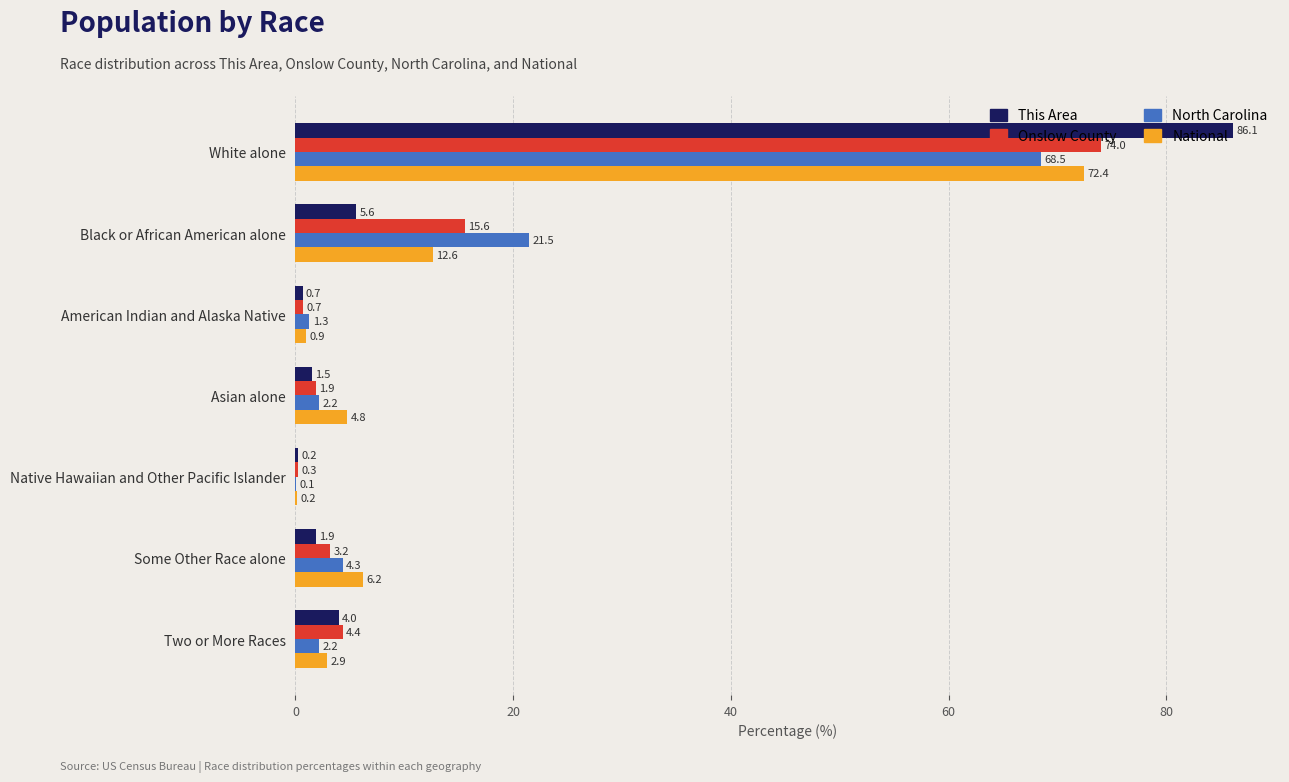

Count the number of categories in the chart.

7